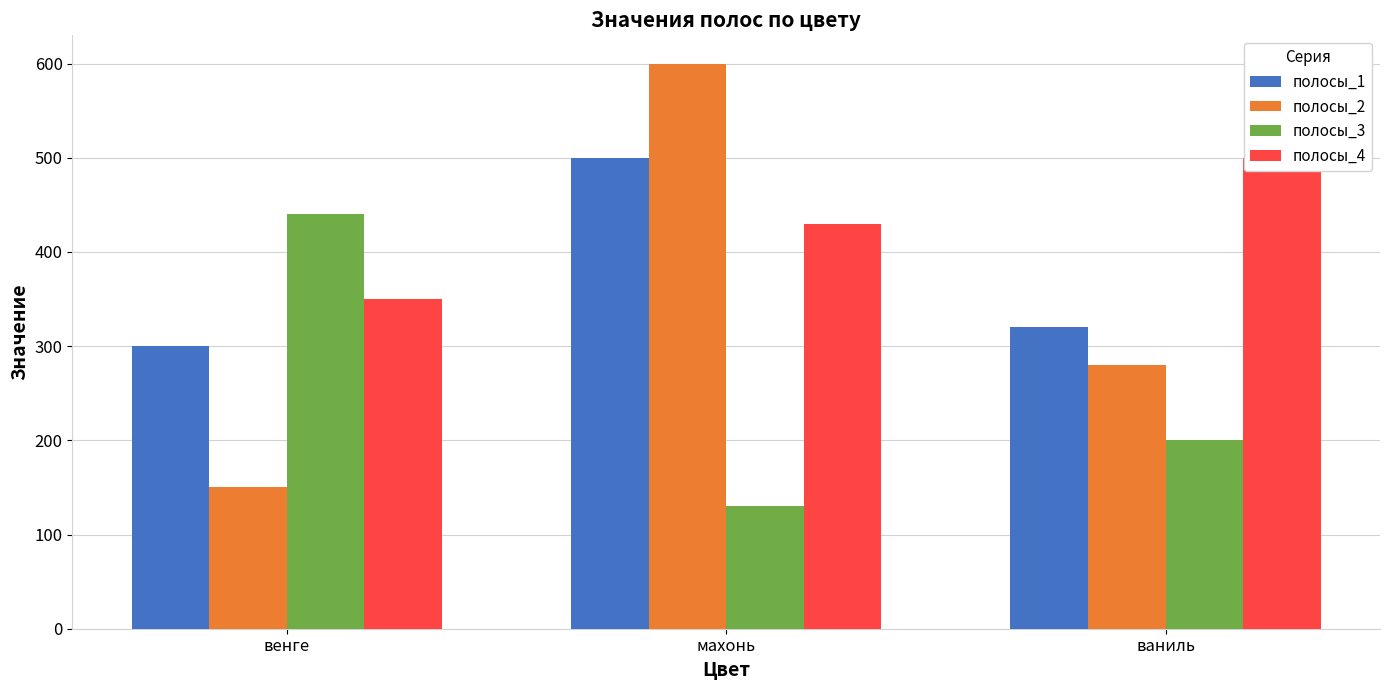

Reading right to left, transcribe all the data shown in this chart.

полосы_1: ваниль=320	махонь=500	венге=300
полосы_2: ваниль=280	махонь=600	венге=150
полосы_3: ваниль=200	махонь=130	венге=440
полосы_4: ваниль=500	махонь=430	венге=350